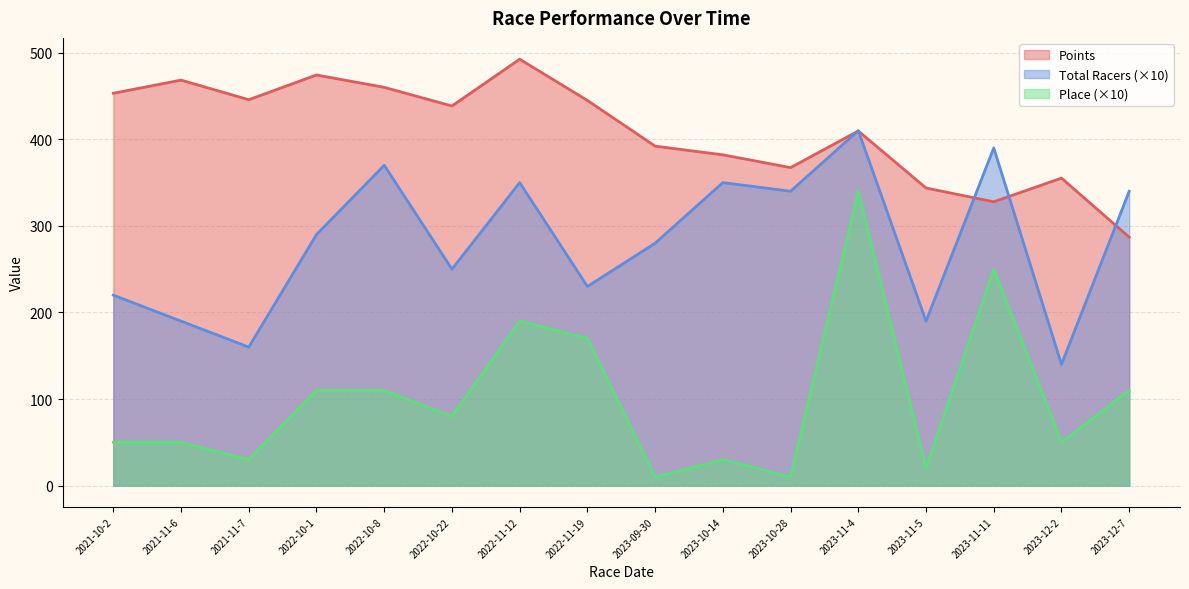

At which label does Place first exceed 80?

2022-10-1